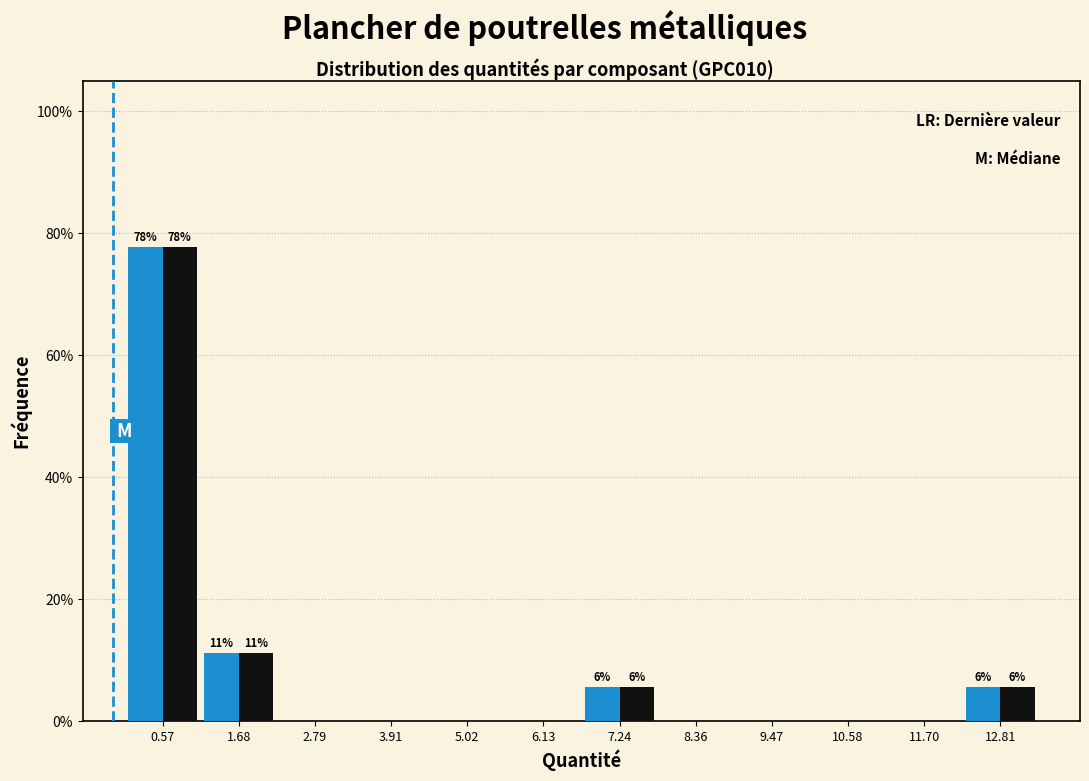

At which category is the sum across all series the highest?

0.57